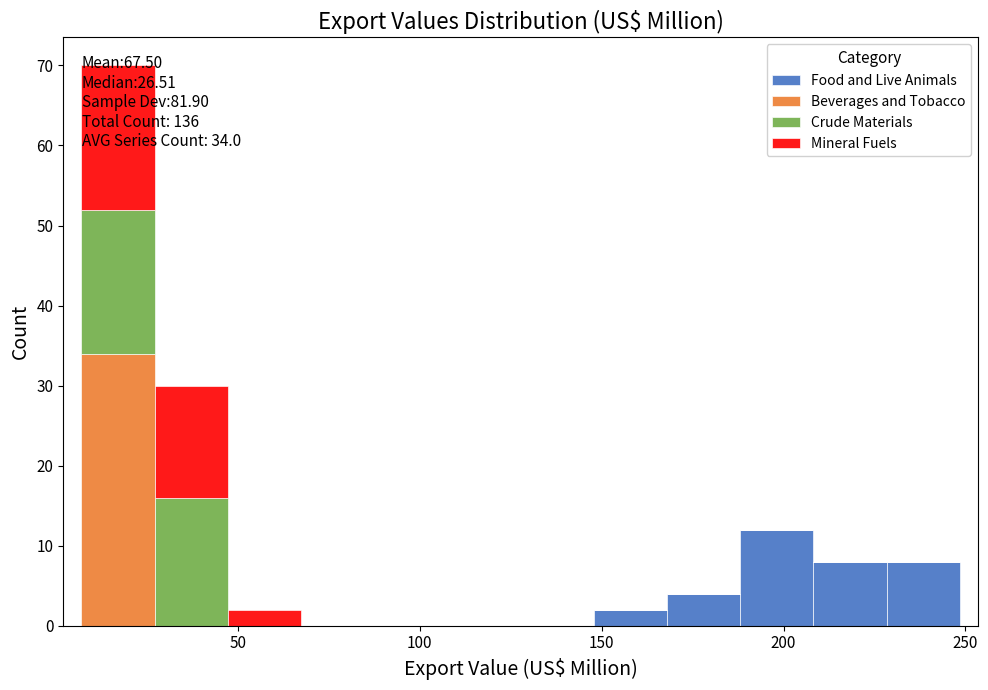

Which range on the x-axis has the tallest stacked bar (by total height)?

5 to 25